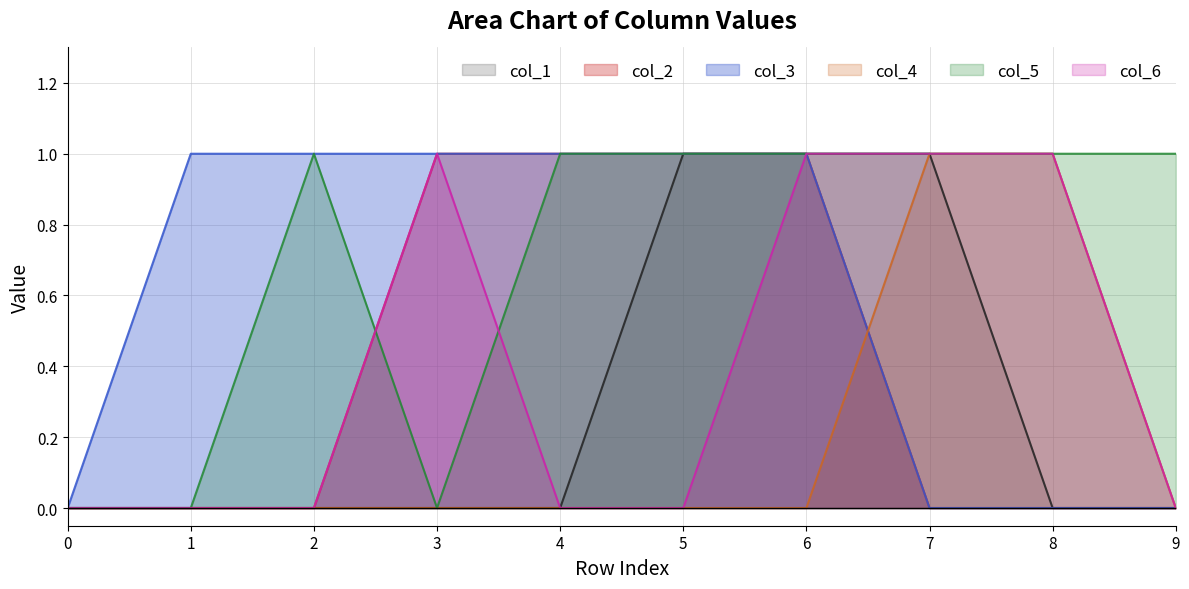

What is the sum of the col_2 values at 4 and 3?

2